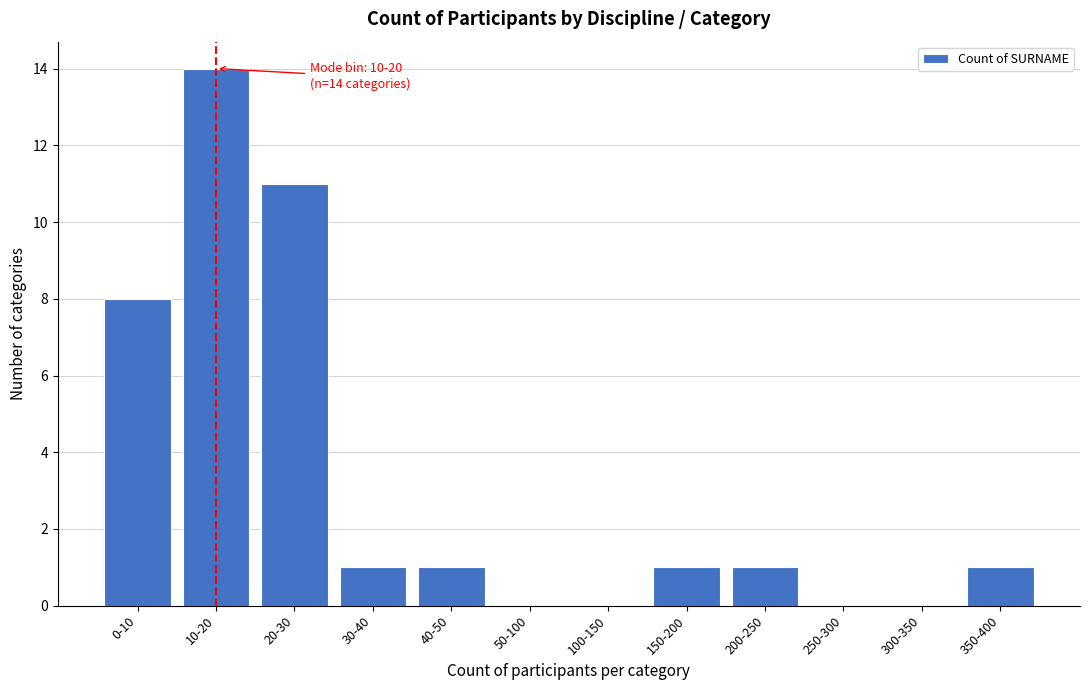

Reading left to right, list all the values displayed in this chart.

0-10=8	10-20=14	20-30=11	30-40=1	40-50=1	50-100=0	100-150=0	150-200=1	200-250=1	250-300=0	300-350=0	350-400=1